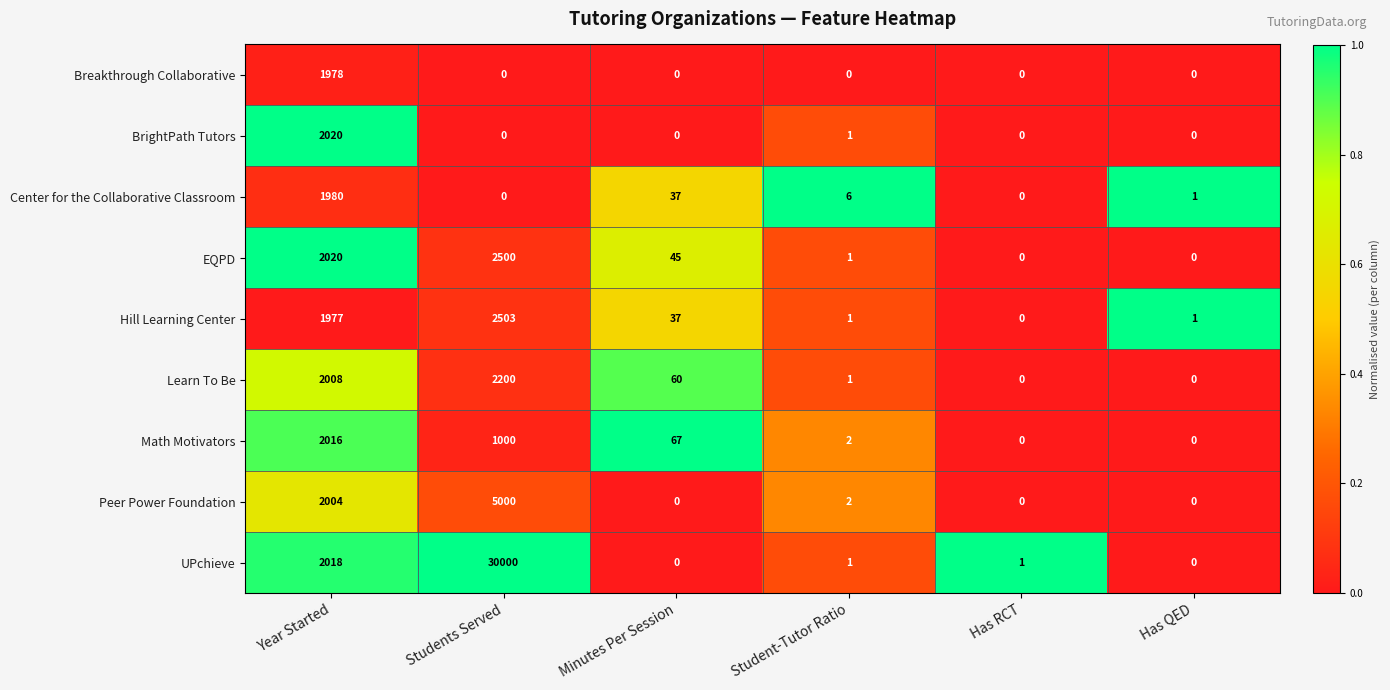

Is it true that BrightPath Tutors equals 0 at Has QED?

True